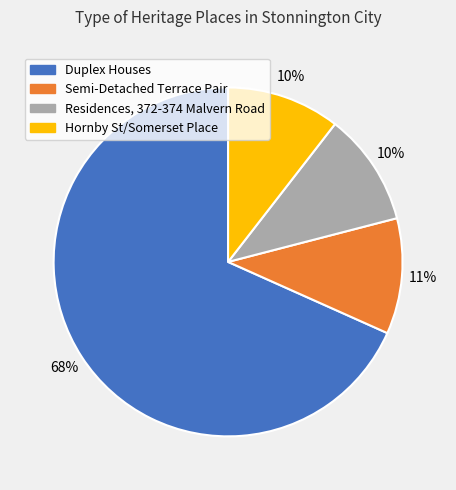

What is the ratio of the value at Hornby St/Somerset Place to the value at Residences, 372-374 Malvern Road?

1.0